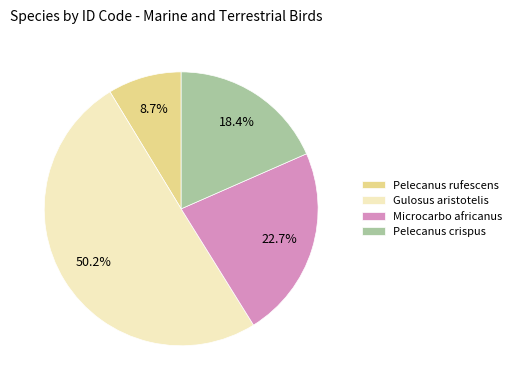

Is it true that Pelecanus crispus is 8% of the pie?

False